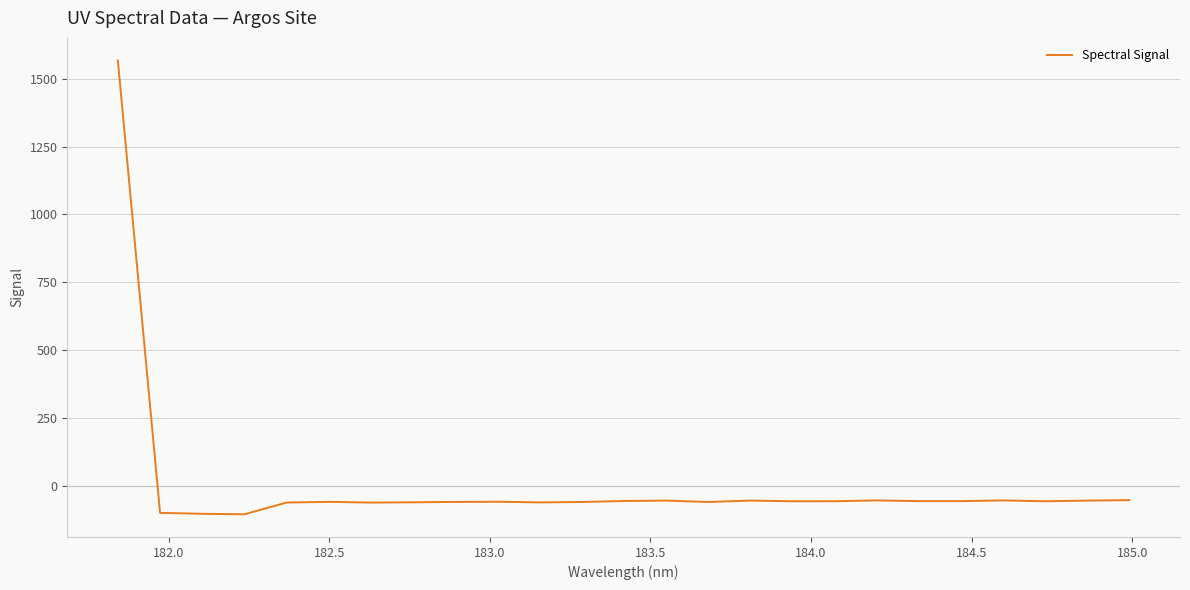

What is the sum of all values?

99.4